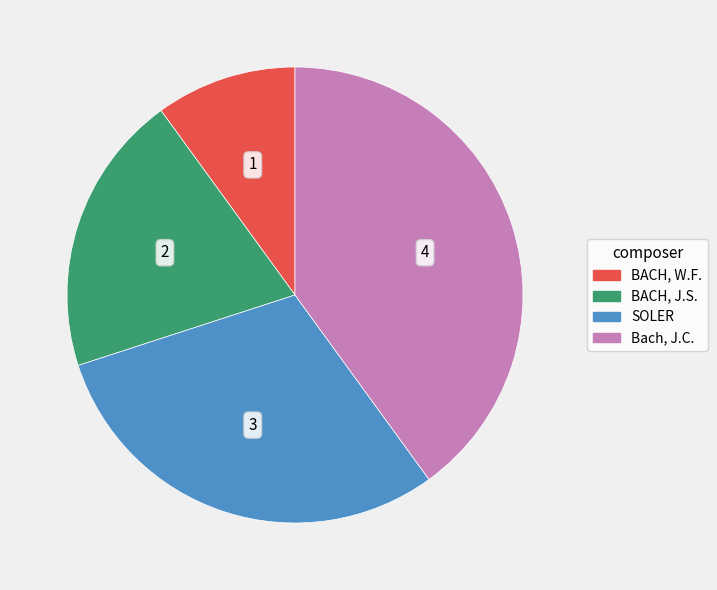

What is the largest slice in the pie chart?

Bach, J.C.